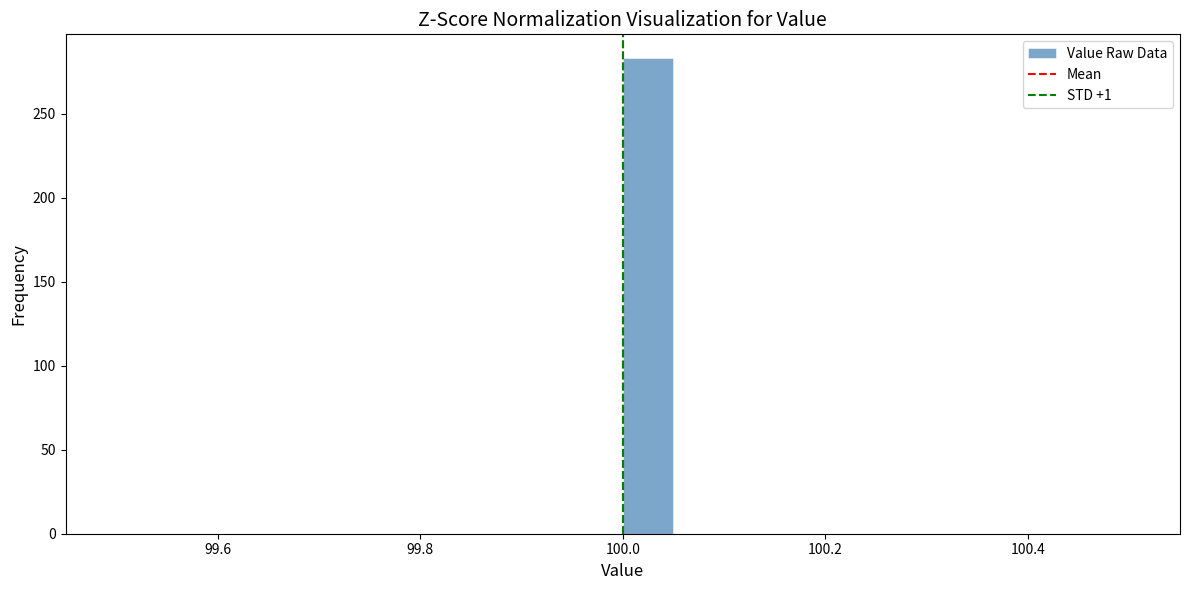

Around what value on the x-axis is the tallest bar? Give the approximate position of its centre, as read against the axis.

100.02